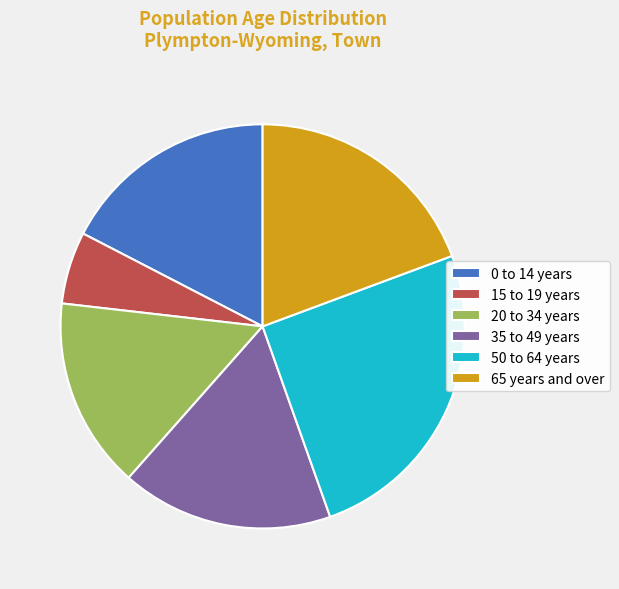

True or false: 35 to 49 years accounts for 17% of the total.

True